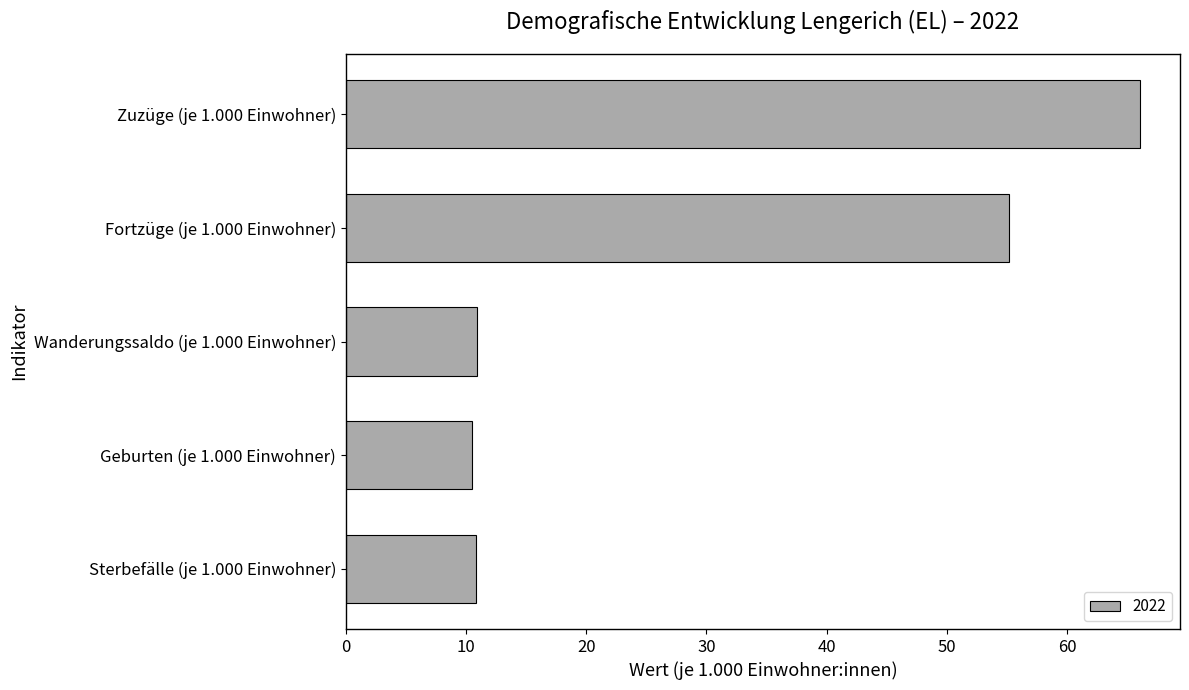

What is the change in value from Fortzüge (je 1.000 Einwohner) to Wanderungssaldo (je 1.000 Einwohner)?

-44.3